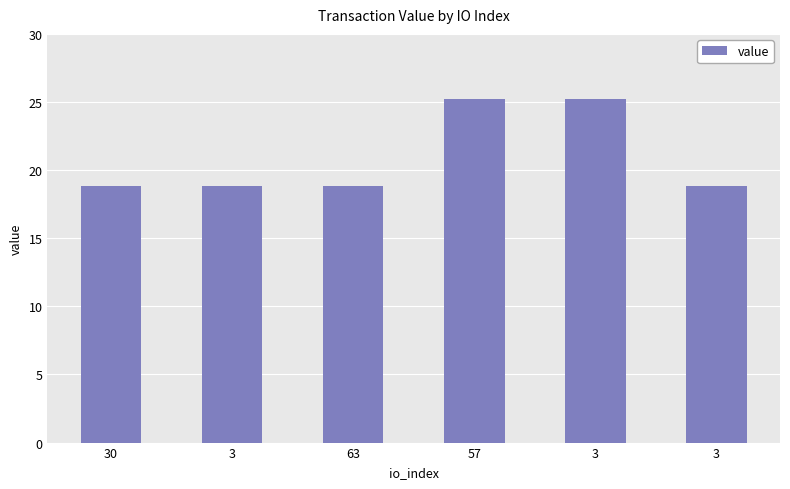

How many bars are there in total?

6